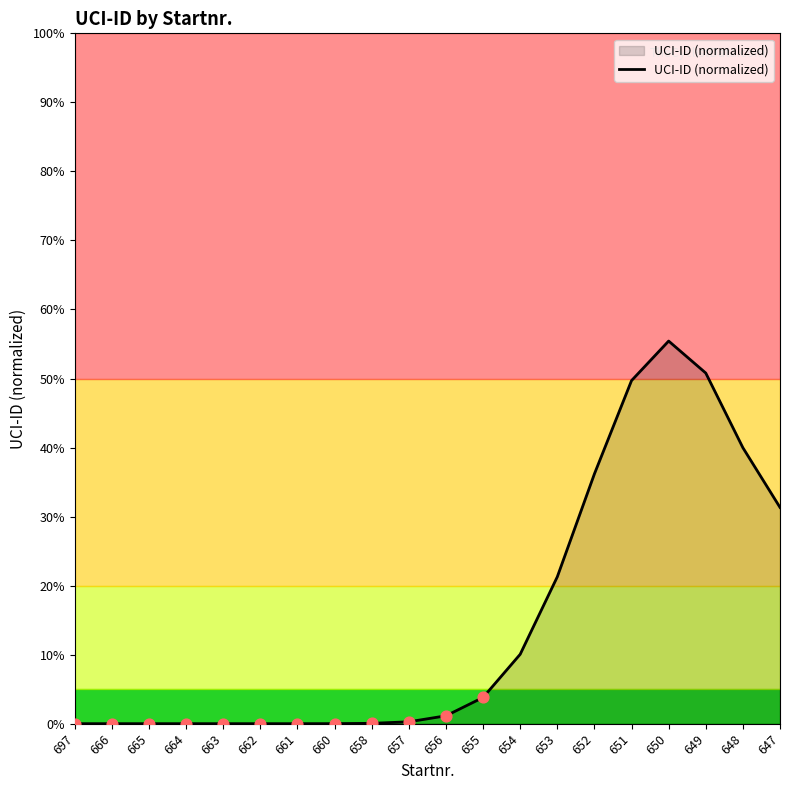

What is the change in value from 663 to 658?

+0.1